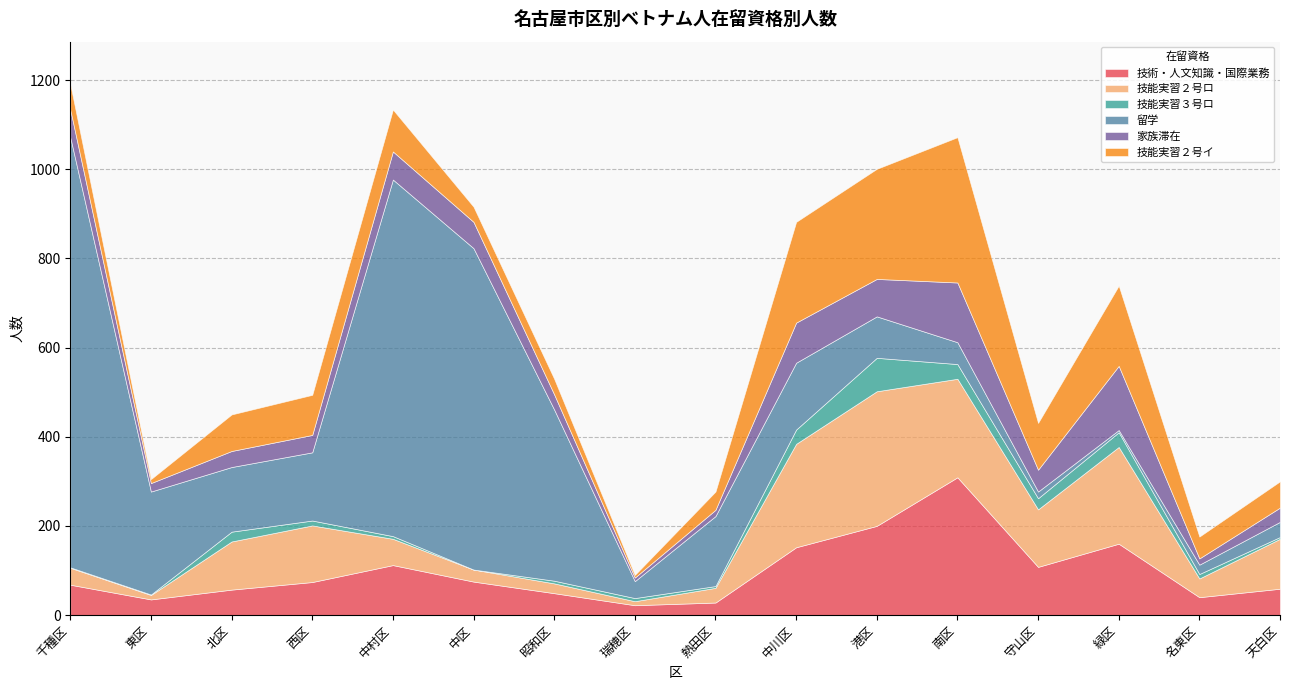

At which label is 家族滞在 closest to 76?

港区